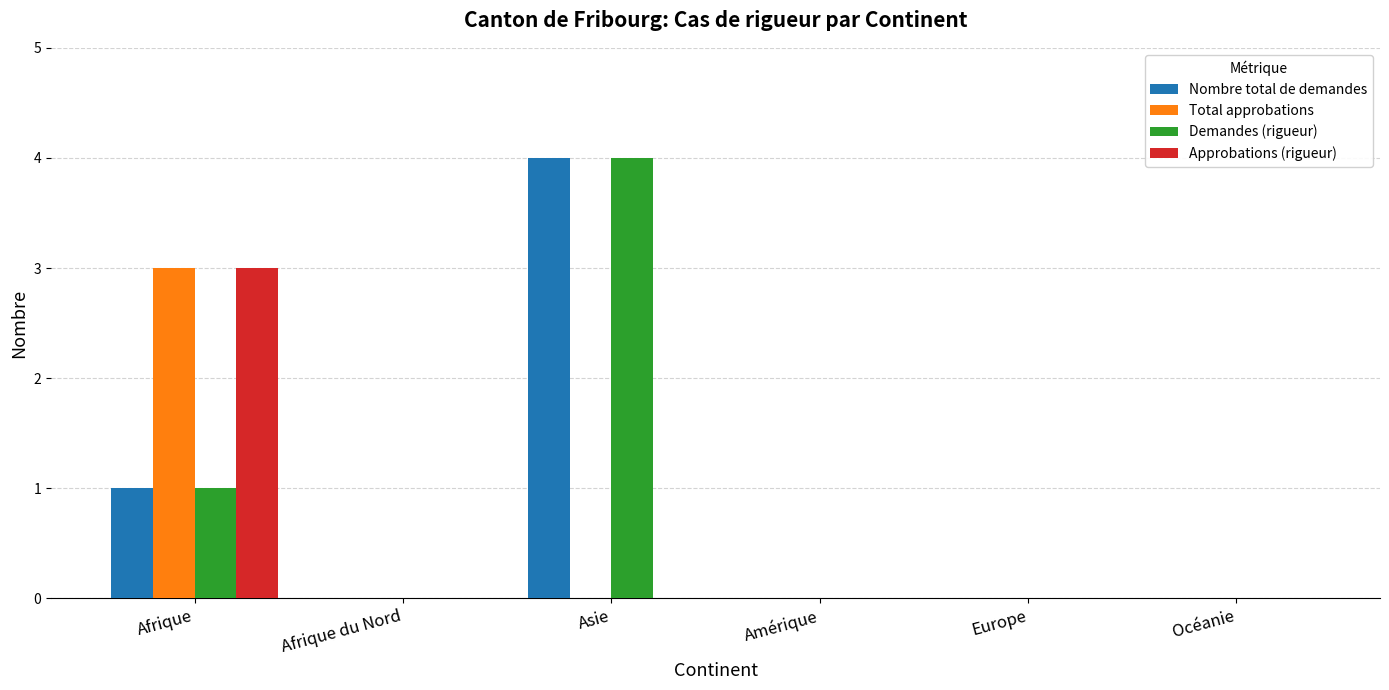

What is the sum of all Demandes (rigueur) values?

5